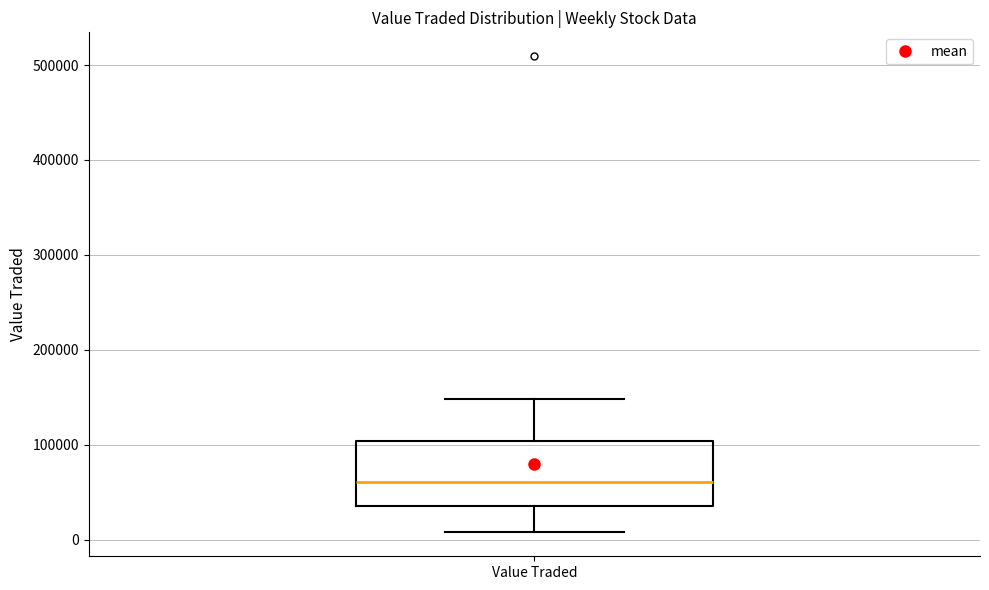

Where is the upper edge of the box for Value Traded on the y-axis? The values are not printed on the chart, so give them approximately, as read against the axis.

100000